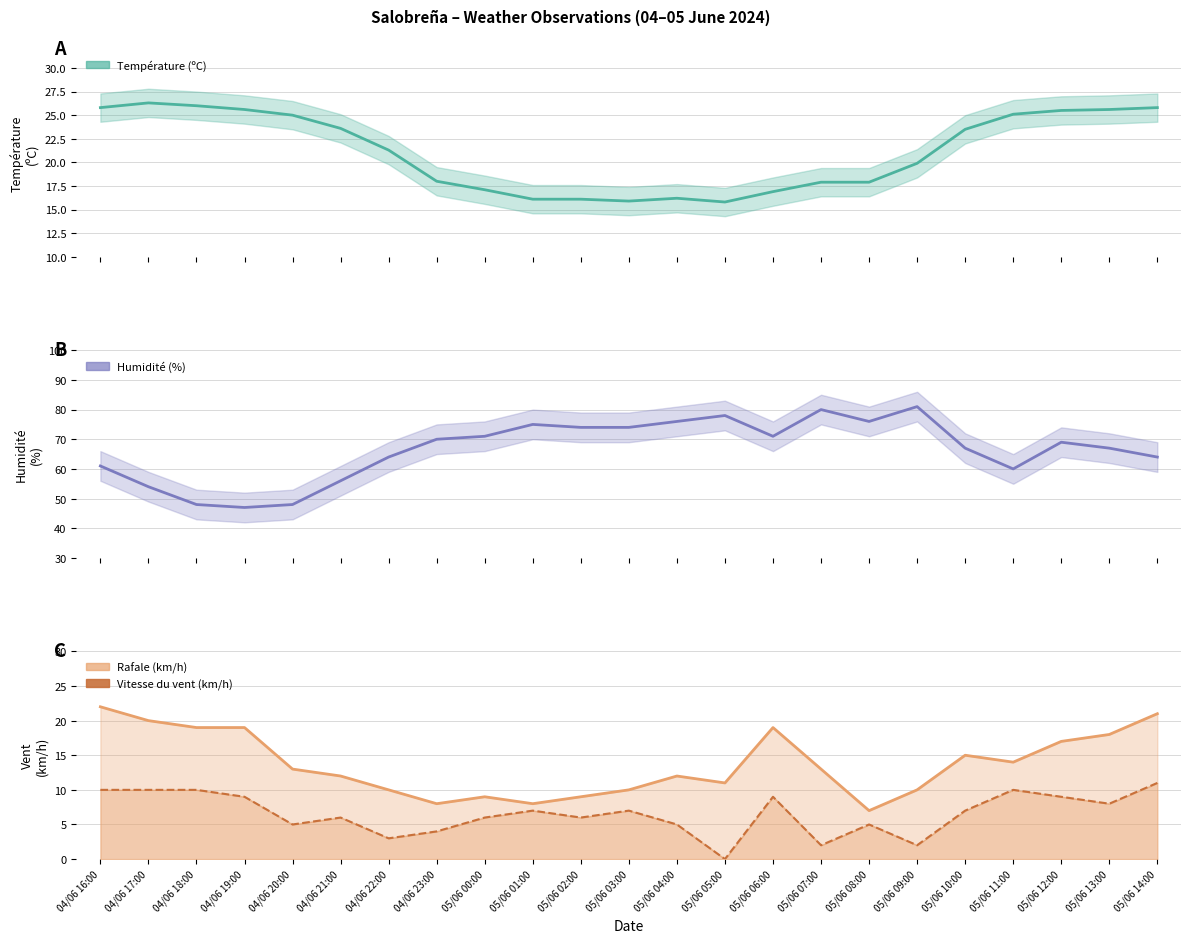

What is the sum of the Vitesse du vent (km/h) values at 05/06 11:00 and 04/06 22:00?

13.0